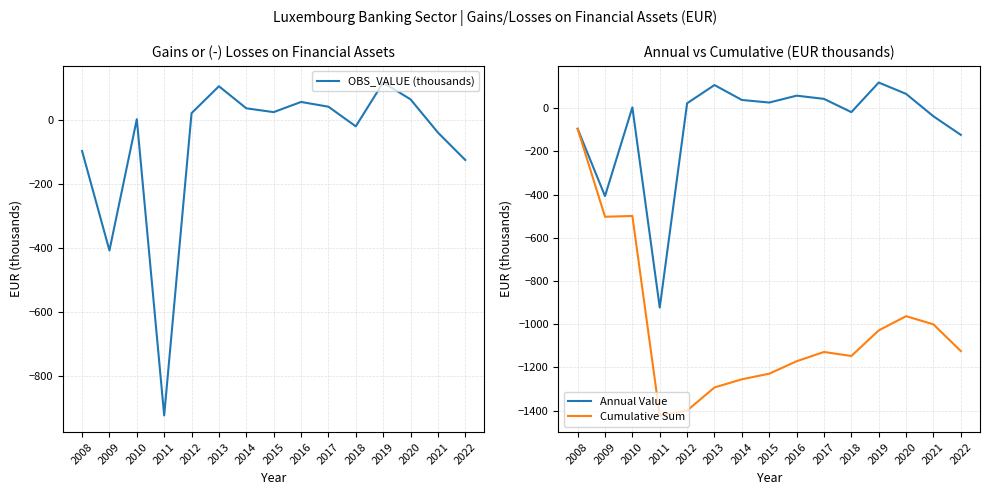

The OBS_VALUE (thousands) series shows -10.7 at 2018. True or false?

False